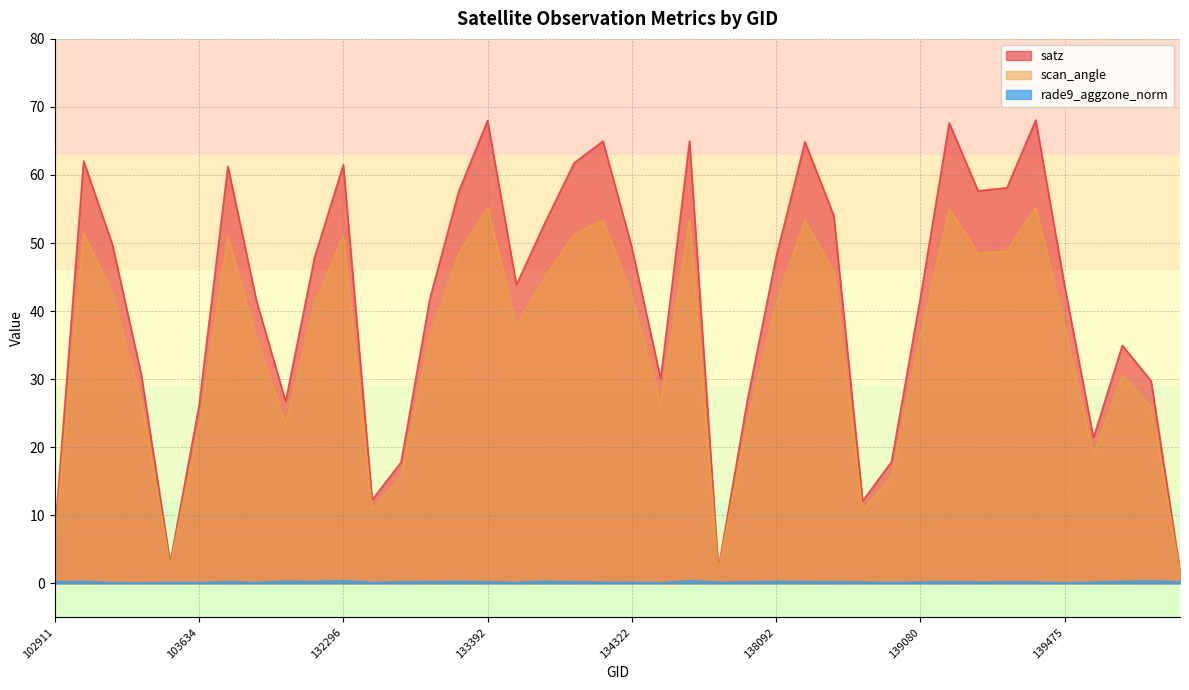

How many categories are shown in the chart?

40